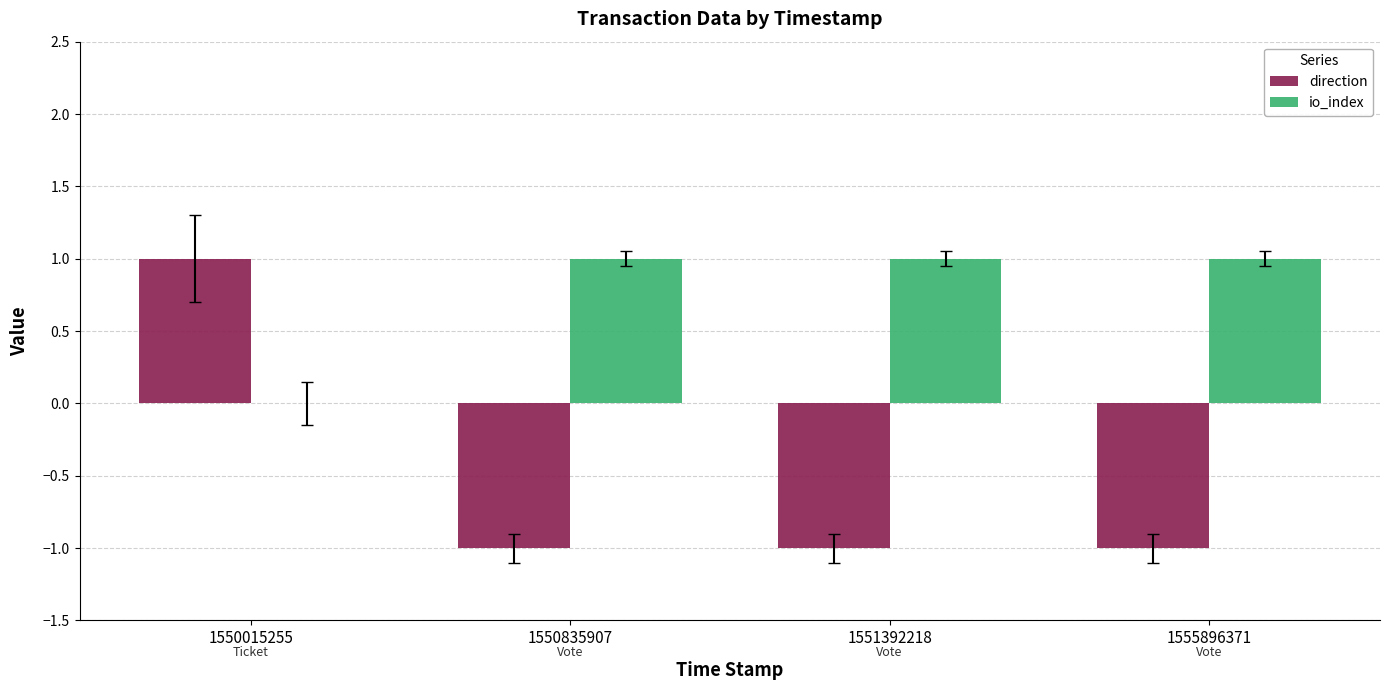

Which category has the highest value in the direction series?

1550015255